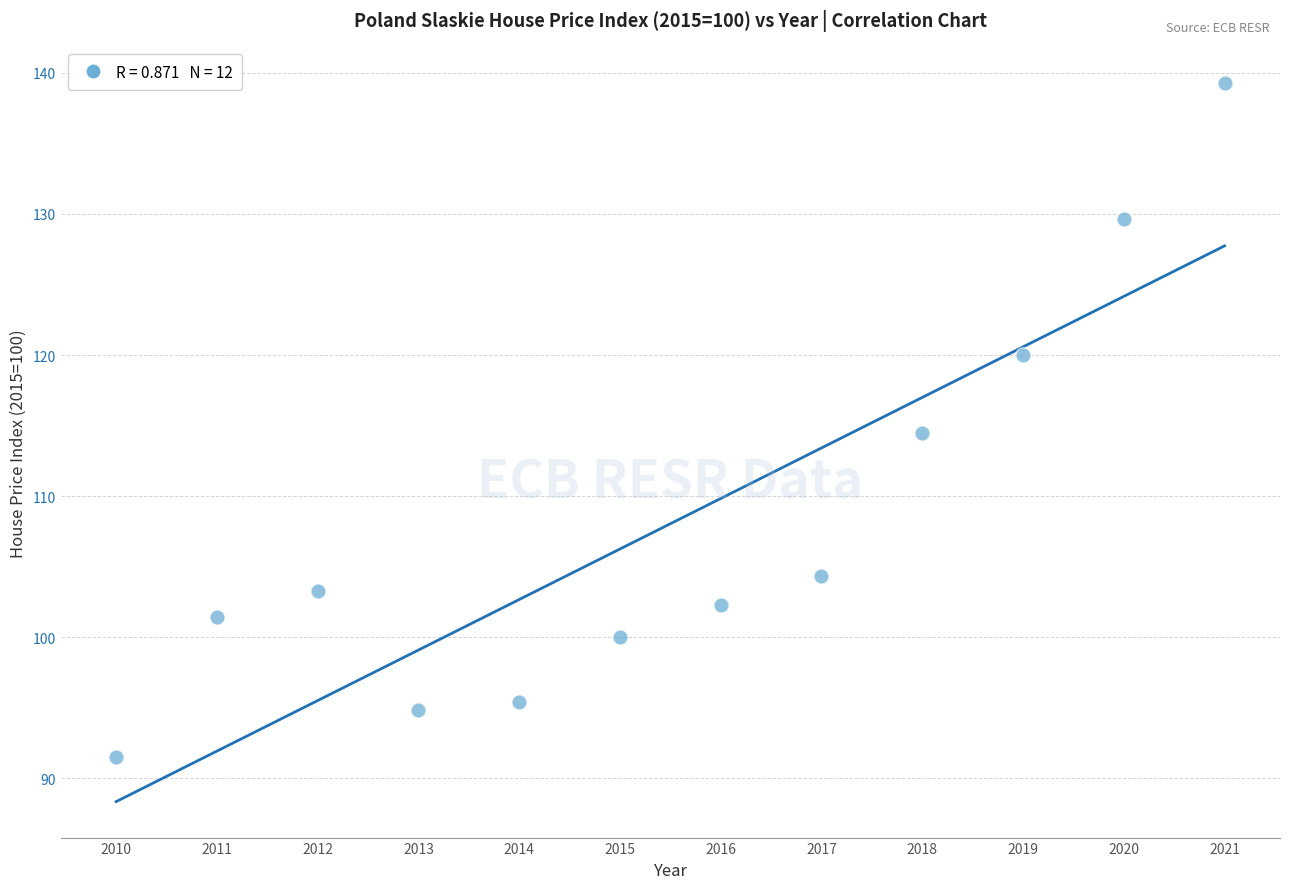

What is the range of X values (max minus min)?

11.0